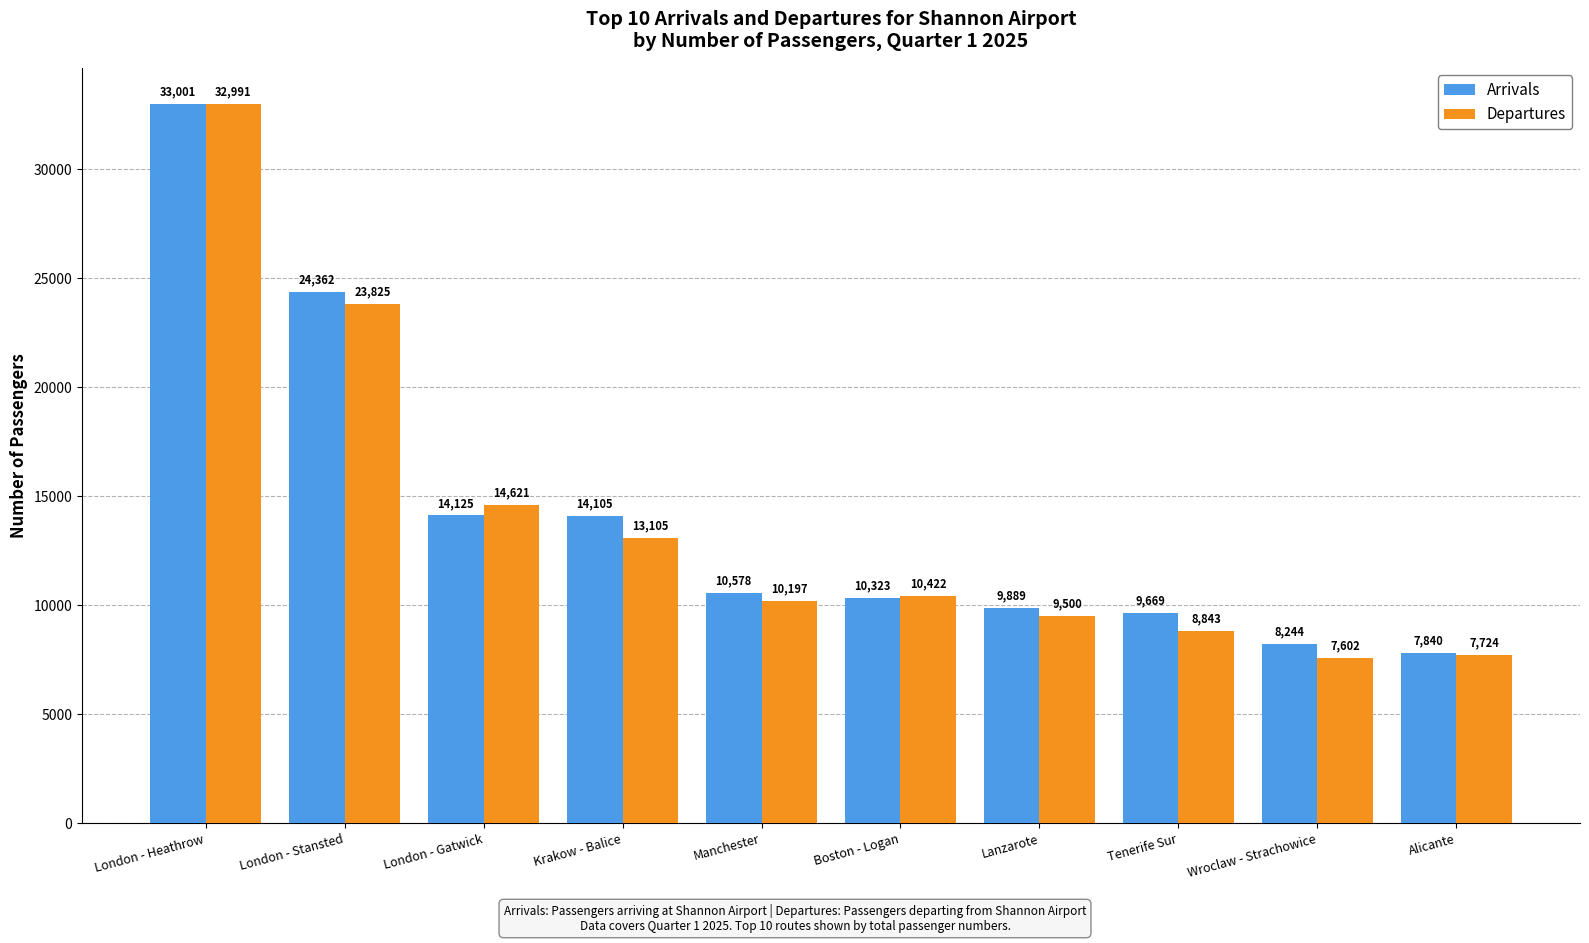

Reading left to right, extract all data points from this chart.

Arrivals: 33001	24362	14125	14105	10578	10323	9889	9669	8244	7840
Departures: 32991	23825	14621	13105	10197	10422	9500	8843	7602	7724